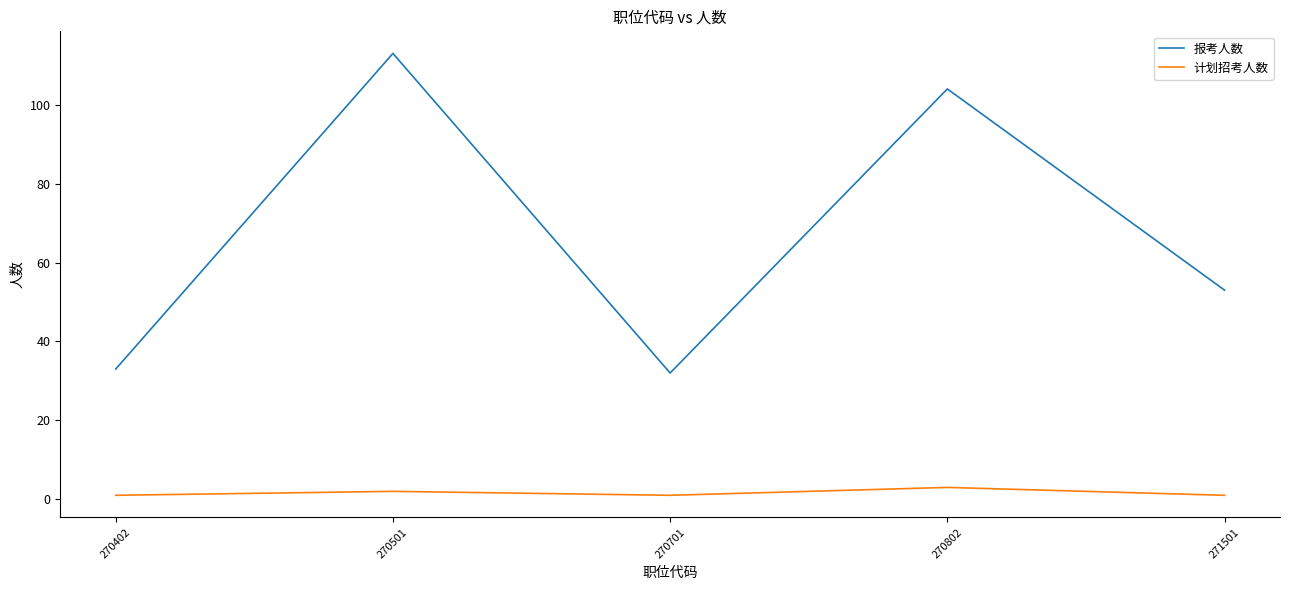

True or false: 报考人数 and 计划招考人数 intersect in this chart.

False